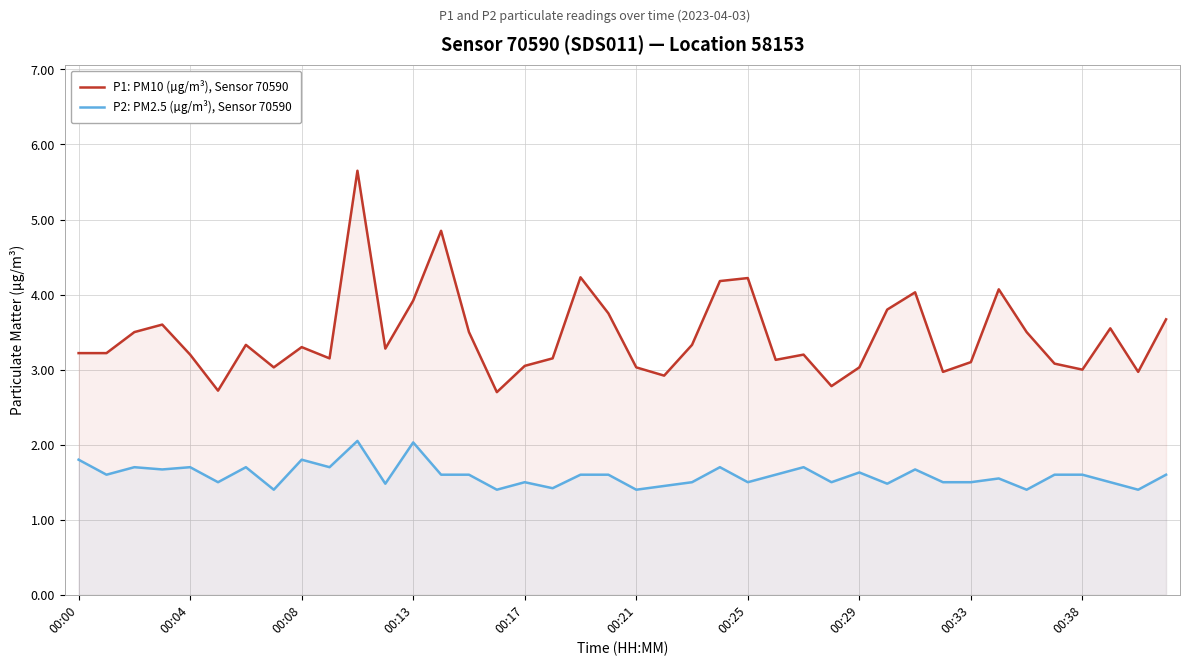

At which category is the sum across all series the highest?

10